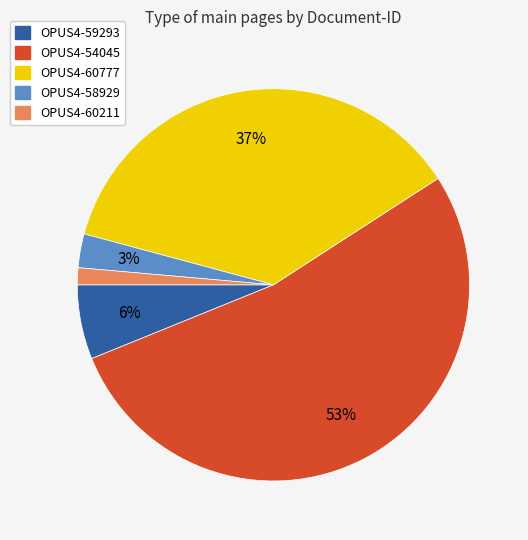

To the nearest percent, what percentage of the pie is OPUS4-54045?

53%